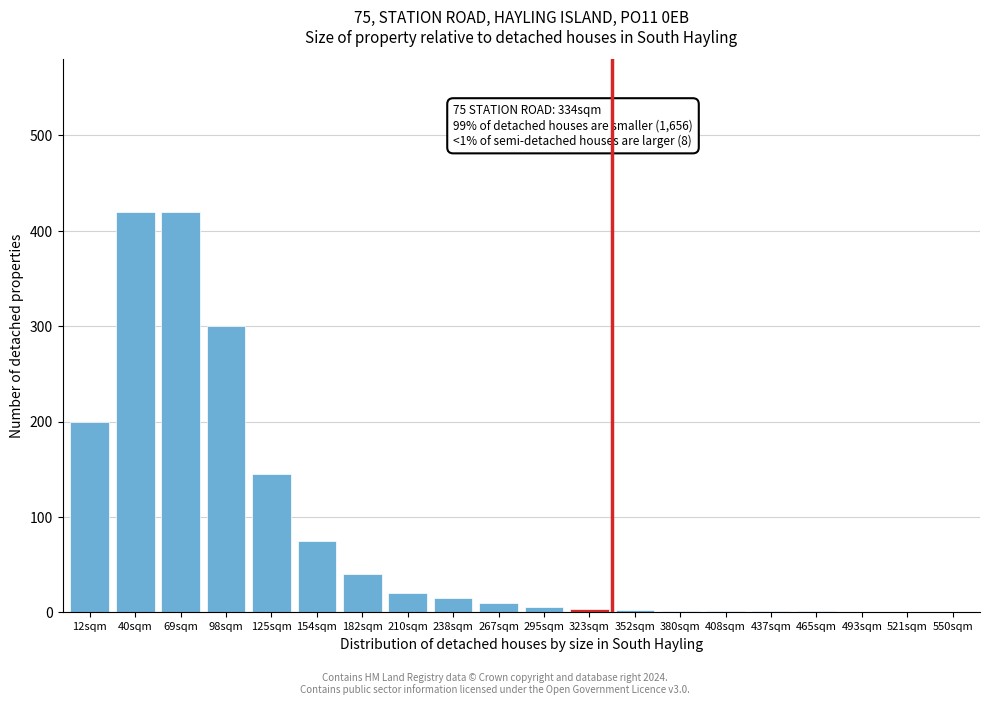

What is the sum of all values?

1663